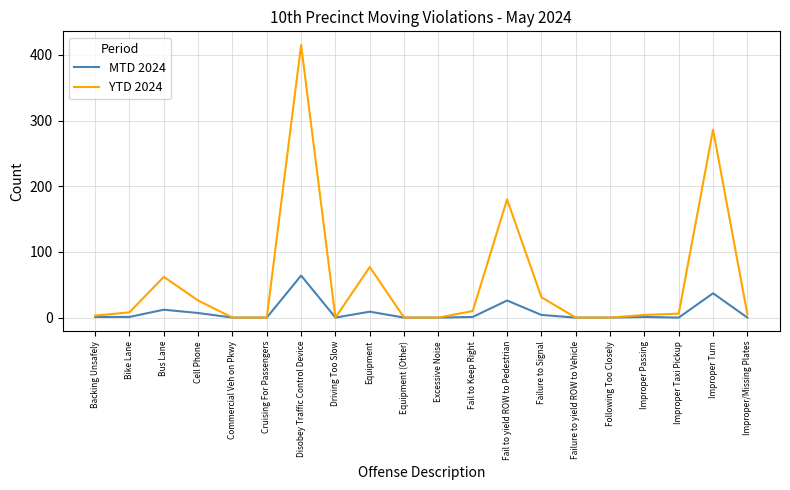

Read the YTD 2024 value at Improper Turn, to the nearest 10.

290